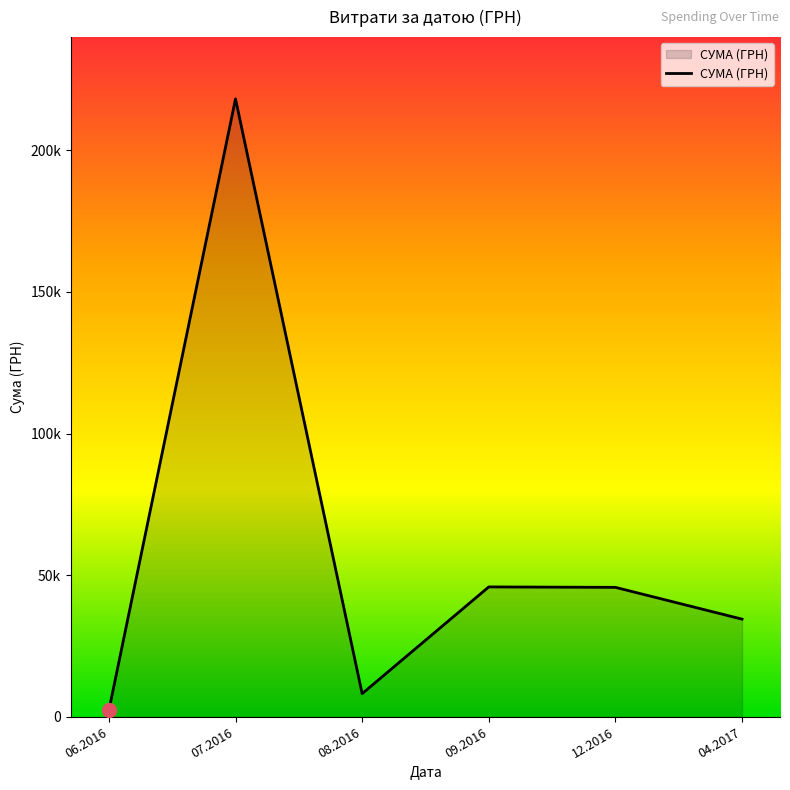

What is the sum of the values at 08.2016 and 06.2016?

10448.0